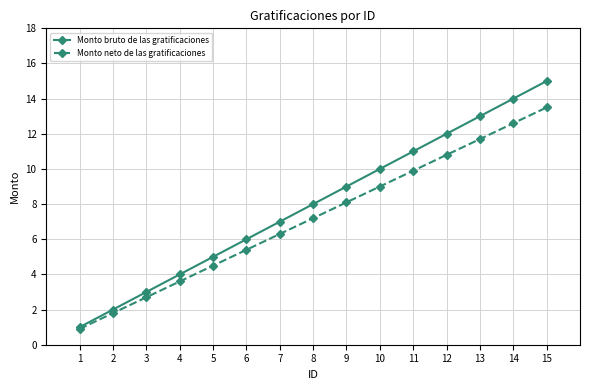

How many categories are shown in the chart?

15